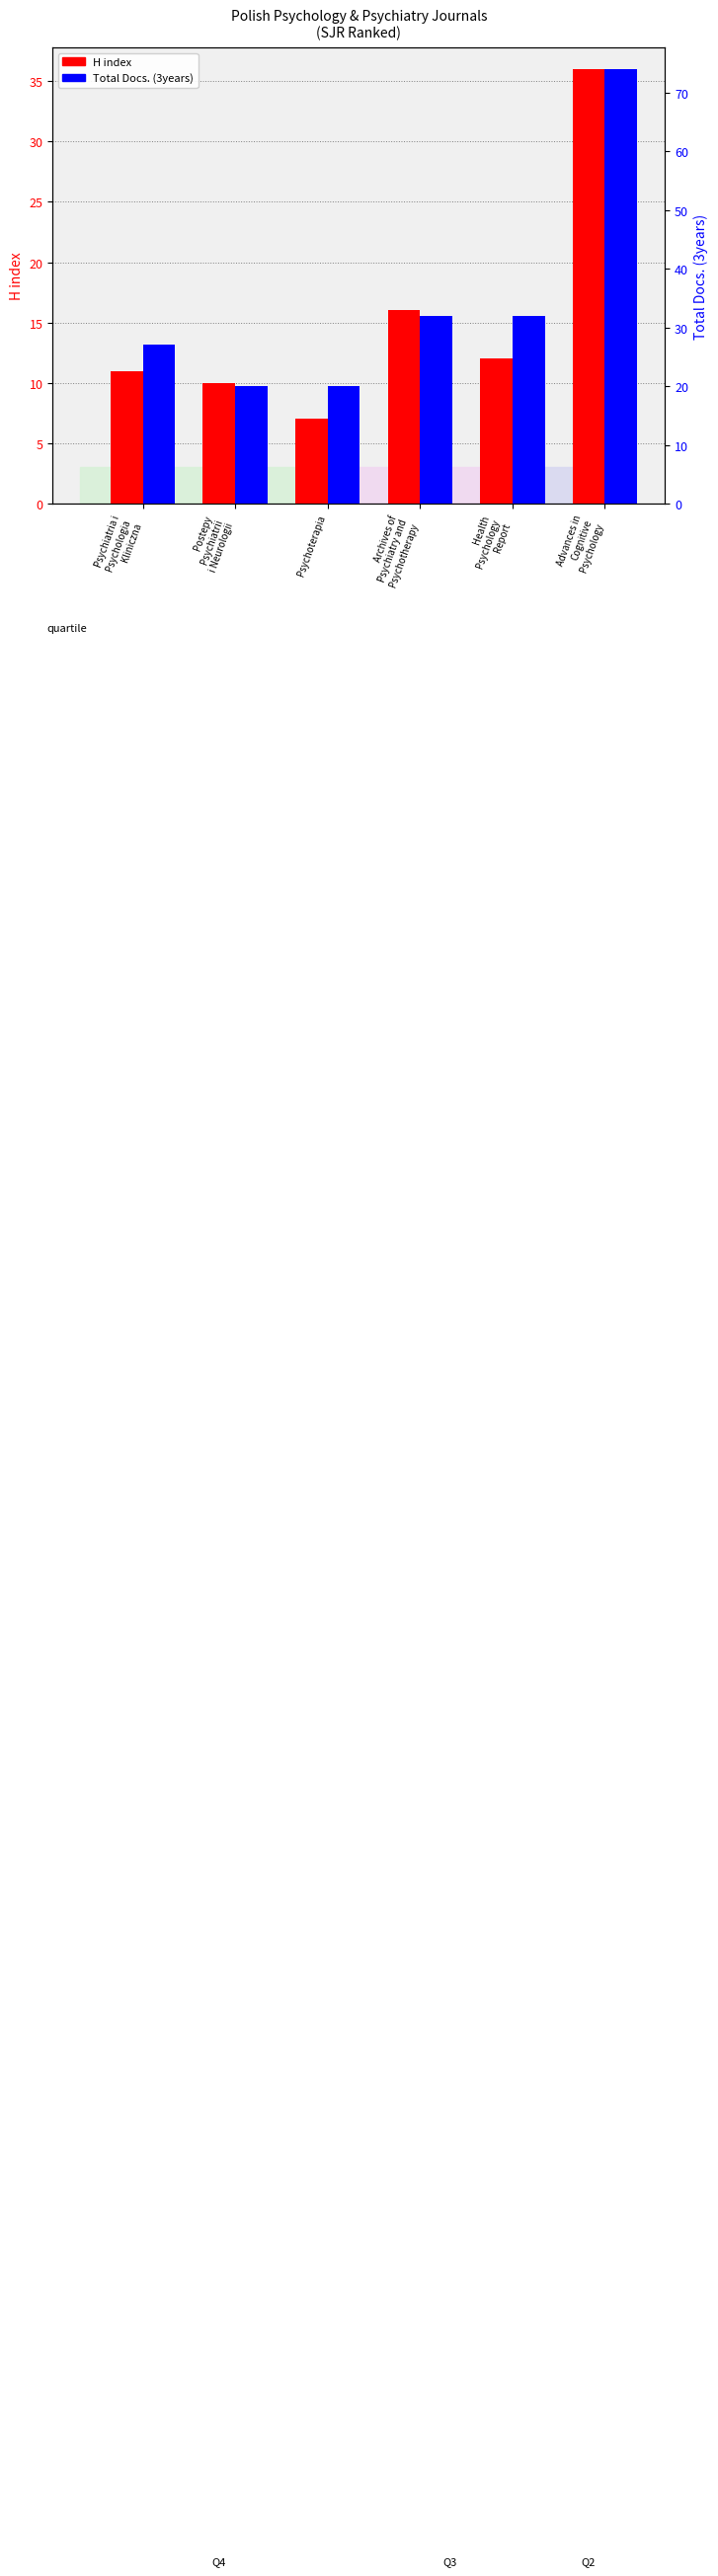

Where is Total Docs. (3years) nearest to the value 47?

Archives of
Psychiatry and
Psychotherapy